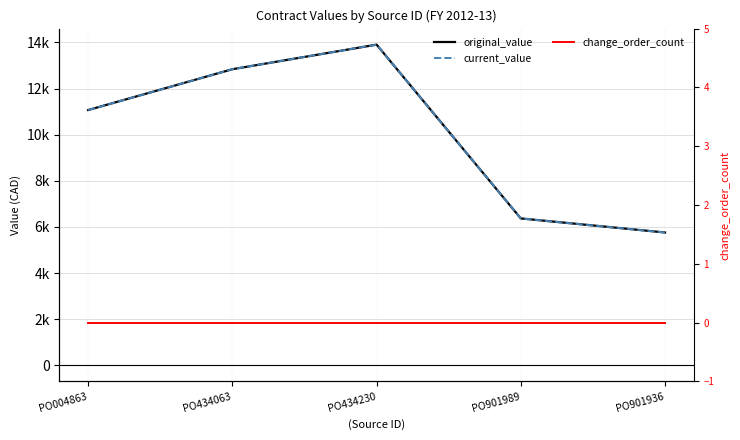

How many values in the current_value series are below 11067?

2